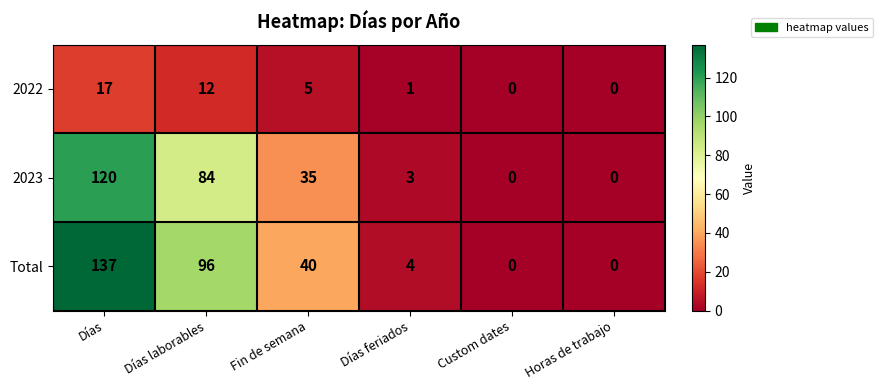

What is the maximum value shown in the chart?

137